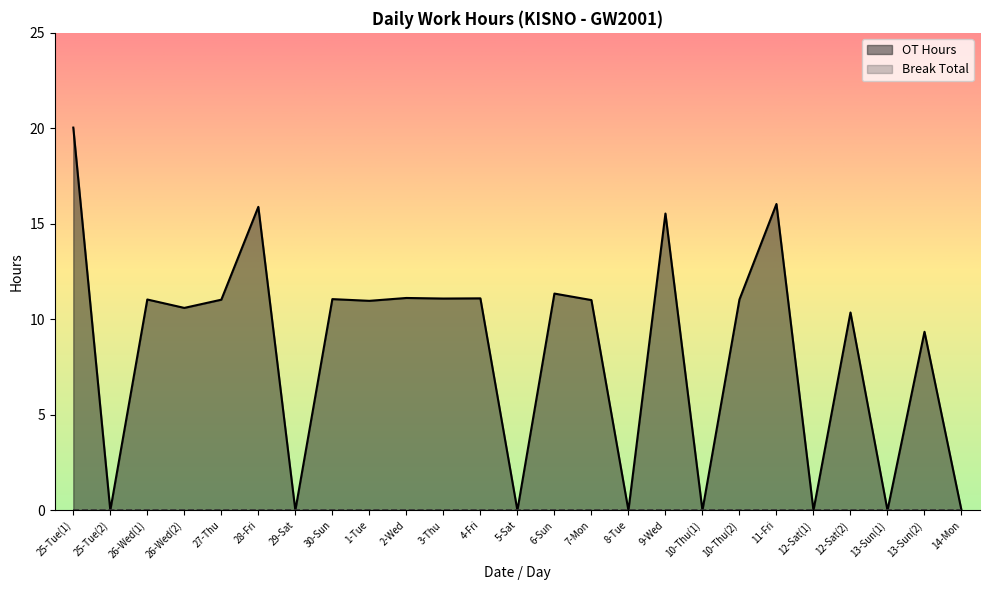

Reading right to left, extract all data points from this chart.

14-Mon=0.0	13-Sun(2)=9.3	13-Sun(1)=0.0	12-Sat(2)=10.4	12-Sat(1)=0.0	11-Fri=16.0	10-Thu(2)=11.0	10-Thu(1)=0.0	9-Wed=15.5	8-Tue=0.0	7-Mon=11.0	6-Sun=11.3	5-Sat=0.0	4-Fri=11.1	3-Thu=11.1	2-Wed=11.1	1-Tue=11.0	30-Sun=11.1	29-Sat=0.0	28-Fri=15.9	27-Thu=11.0	26-Wed(2)=10.6	26-Wed(1)=11.0	25-Tue(2)=0.0	25-Tue(1)=20.0